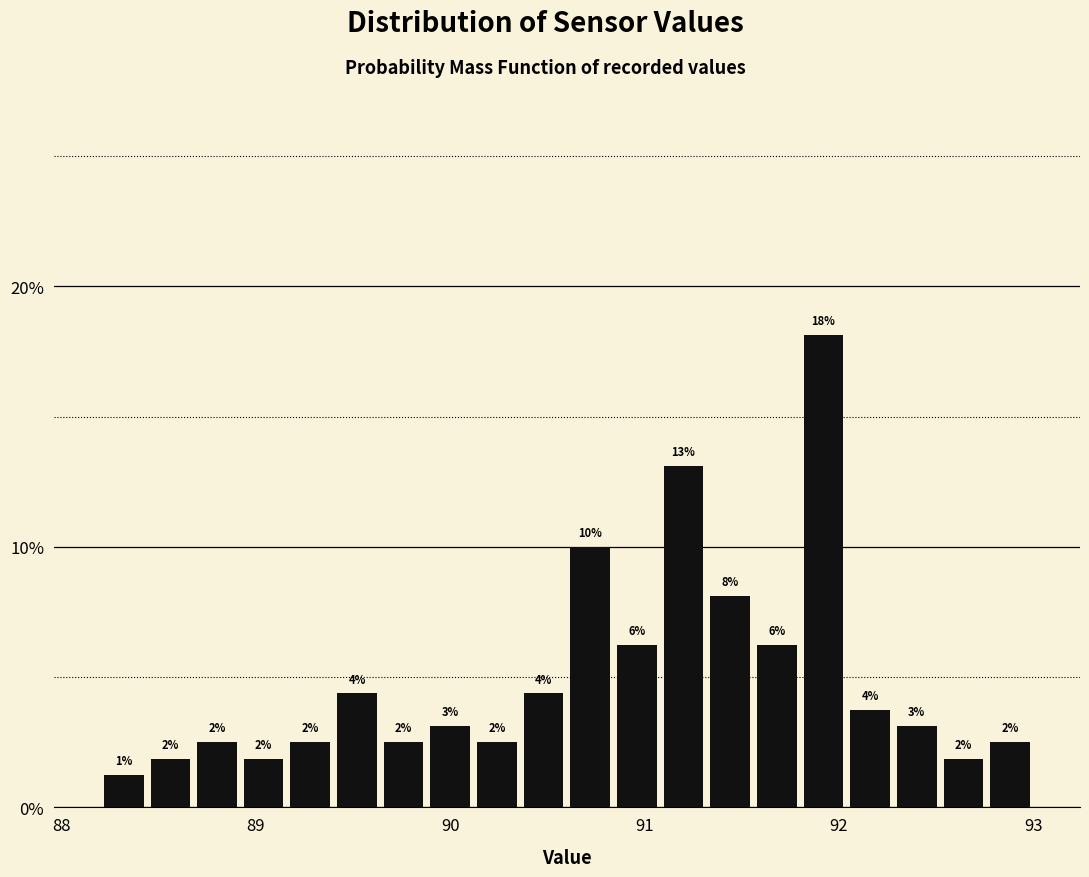

Around what value on the x-axis is the tallest bar? Give the approximate position of its centre, as read against the axis.

91.9